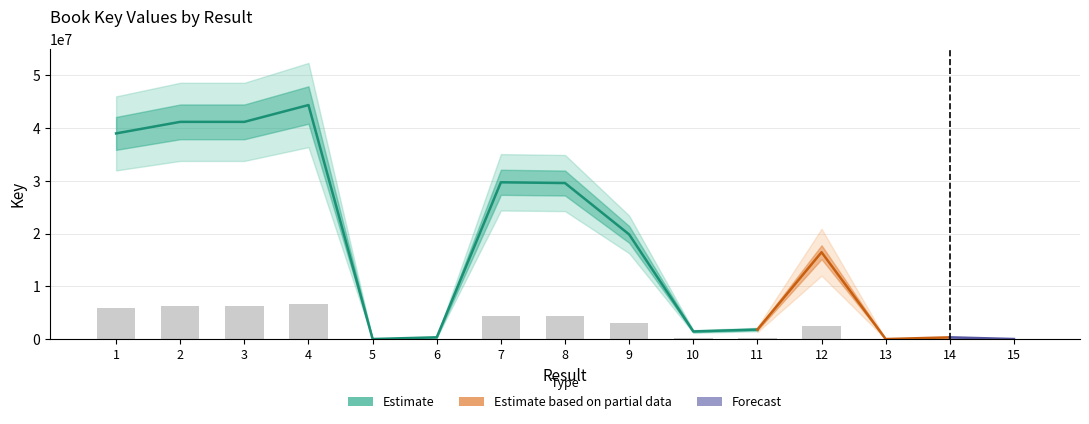

Which category has the lowest value across all series?

13